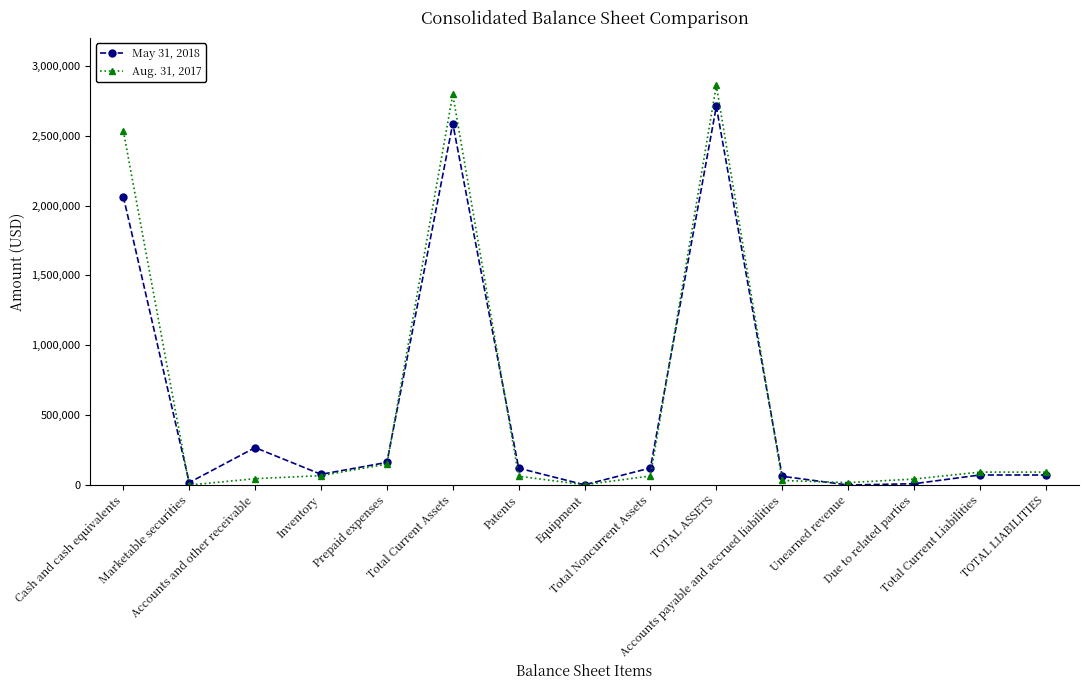

At how many categories does at least one series exceed 1037880?

3